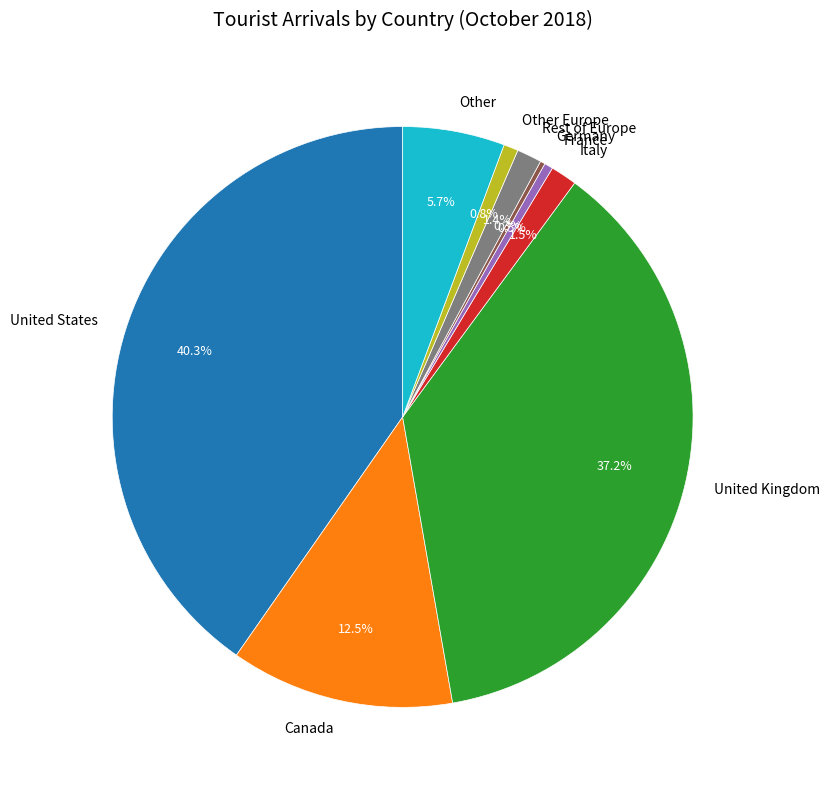

To the nearest percent, what is the difference between the largest and smallest slice percentages?

40%